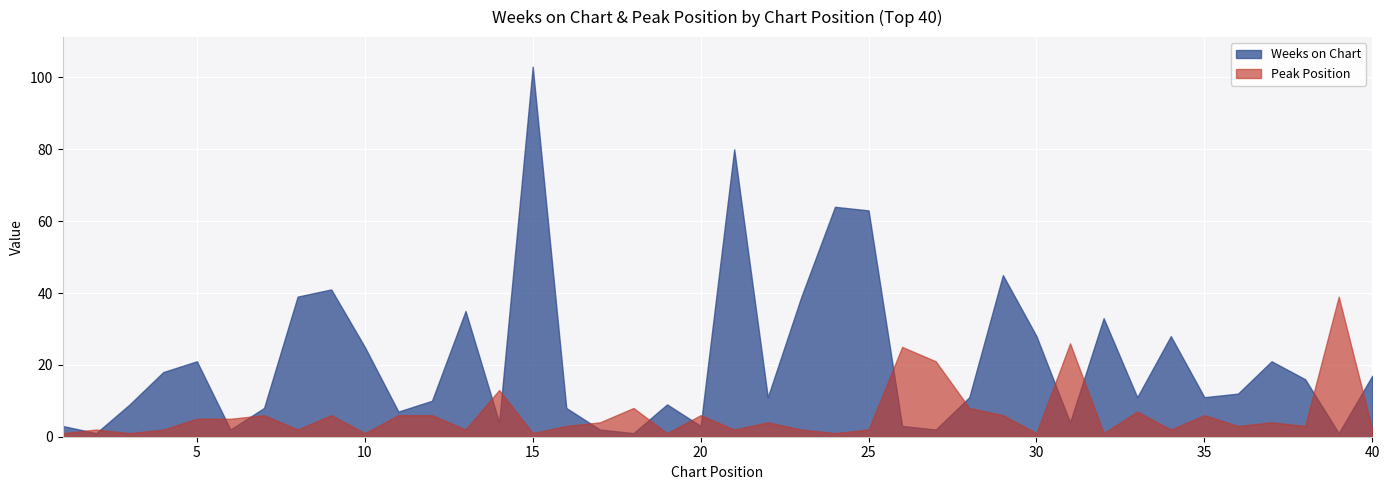

What is the difference between the maximum and second lowest values in the Weeks on Chart series?

102